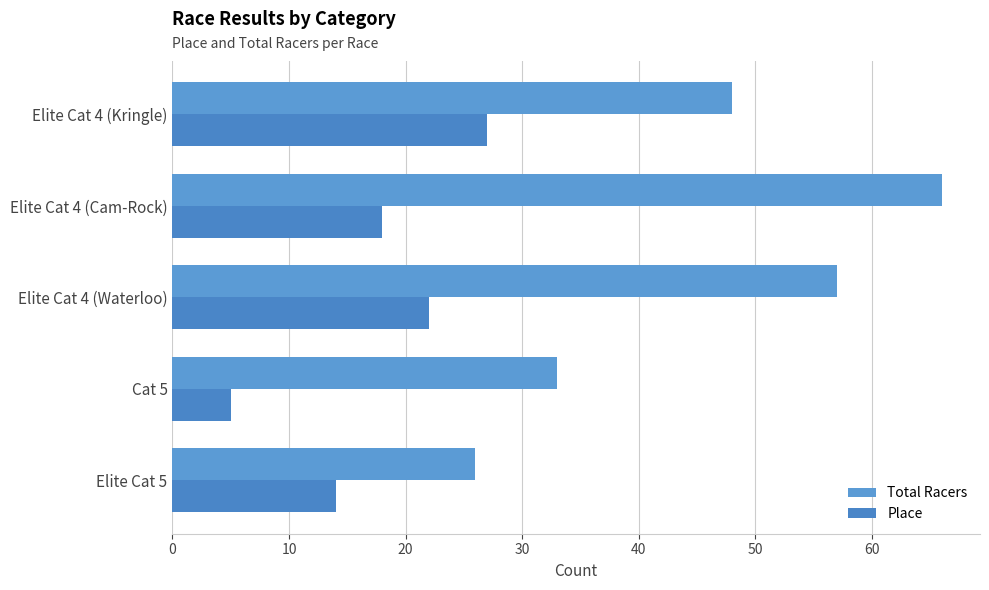

Count the number of data series in this chart.

2